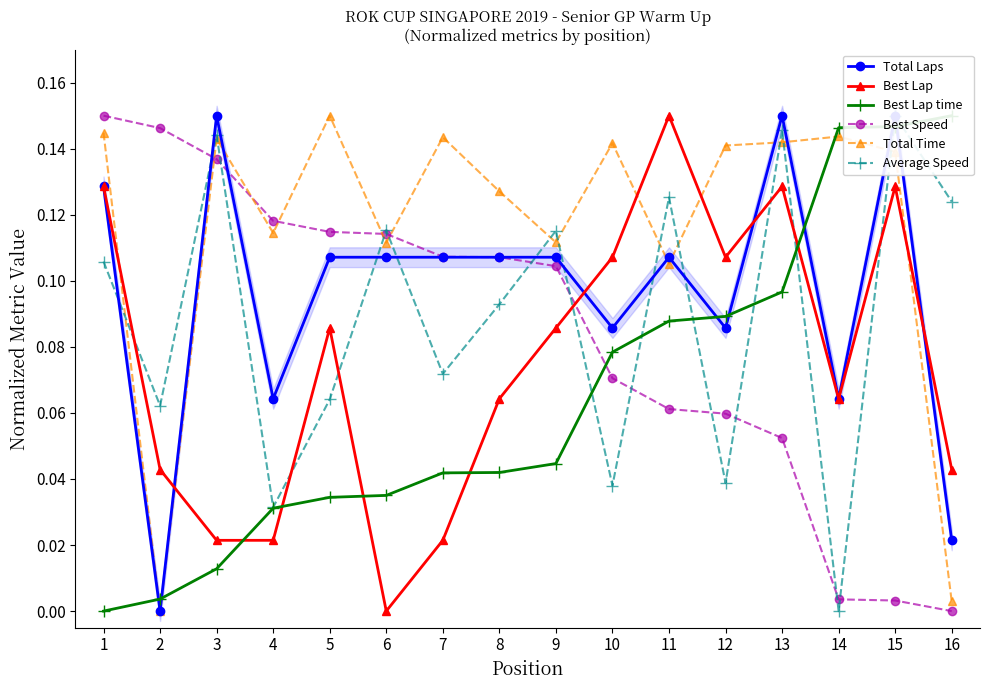

What is the difference between the highest and lowest values at 15?

0.1